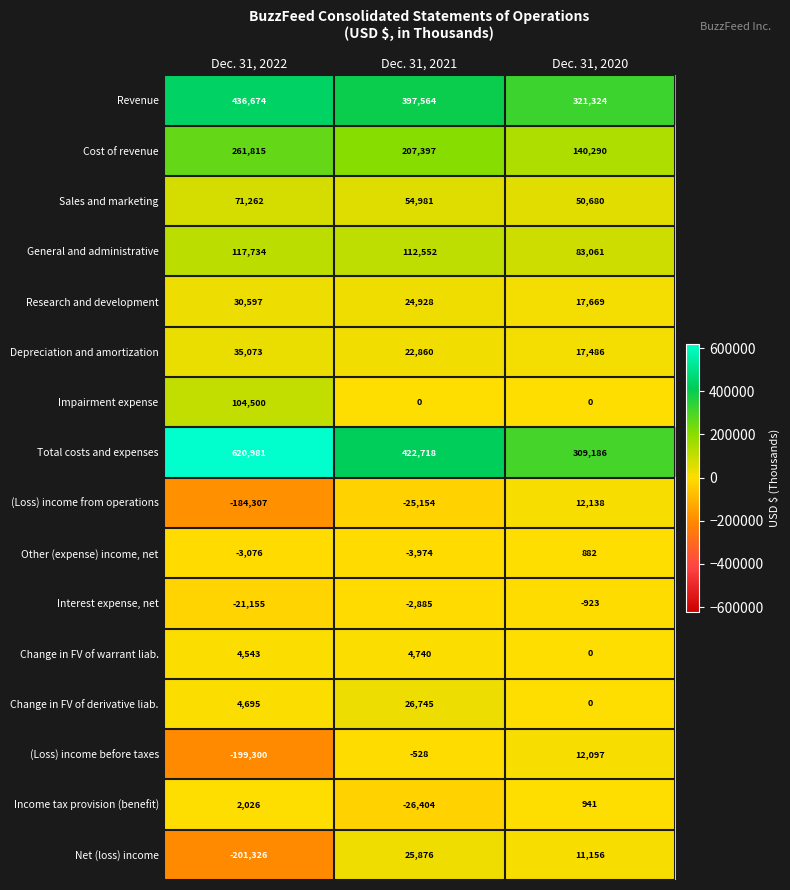

Between Dec. 31, 2022 and Dec. 31, 2021, which series saw the biggest shift?

Net (loss) income